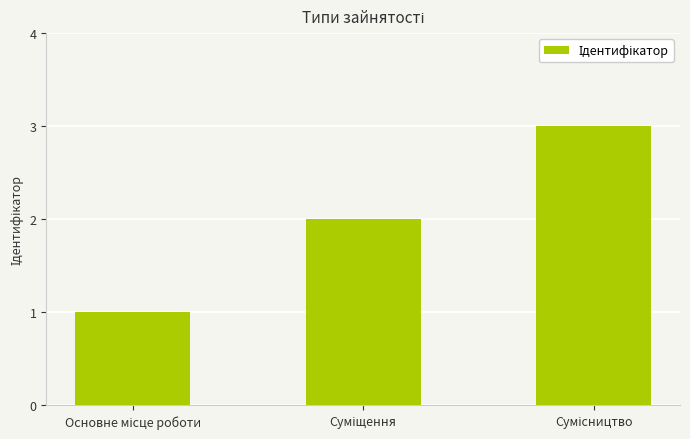

What is the maximum value shown in the chart?

3